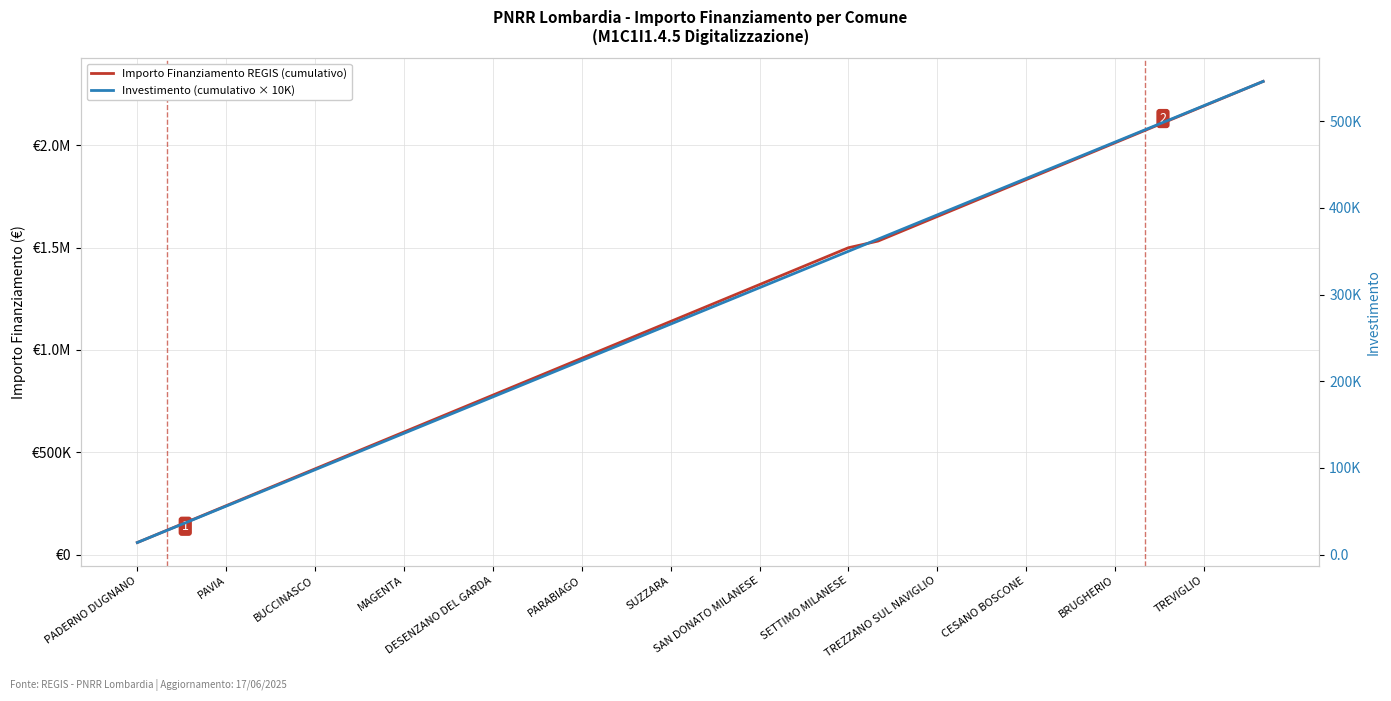

What position from the right is SAN DONATO MILANESE?

18